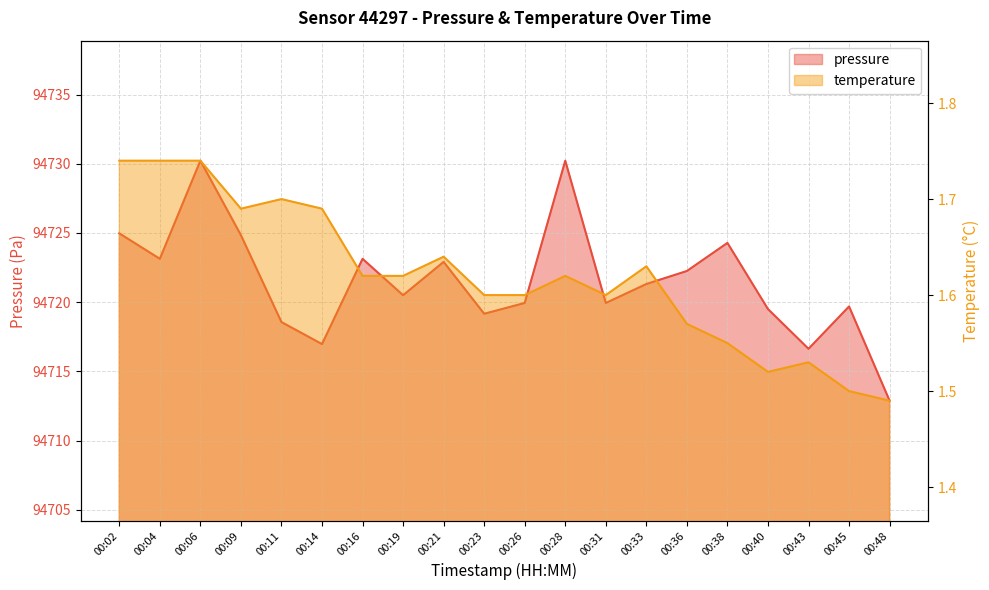

Which series has the largest total across all categories?

pressure